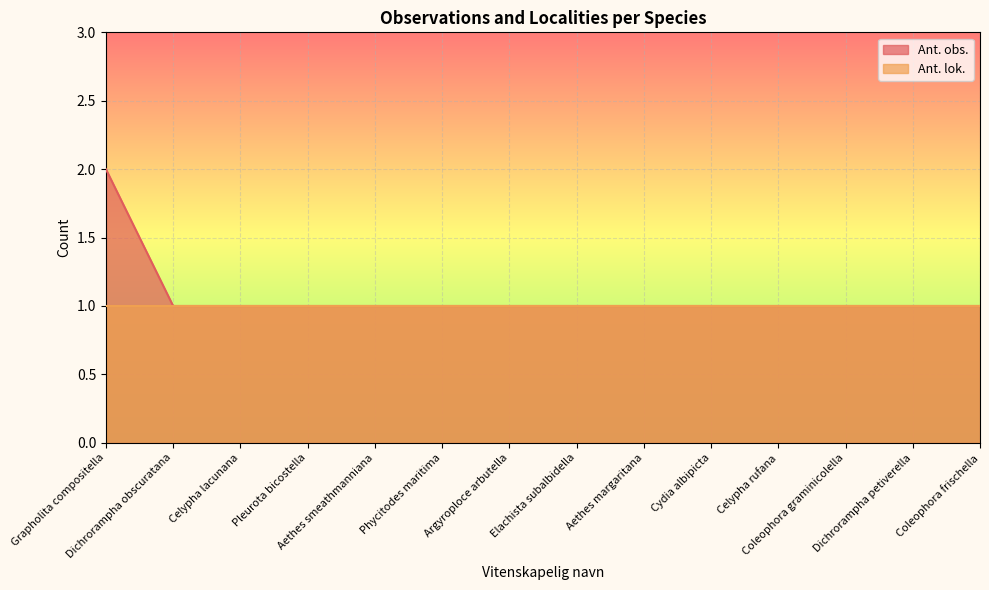

The value at Coleophora frischella is 1. True or false?

True